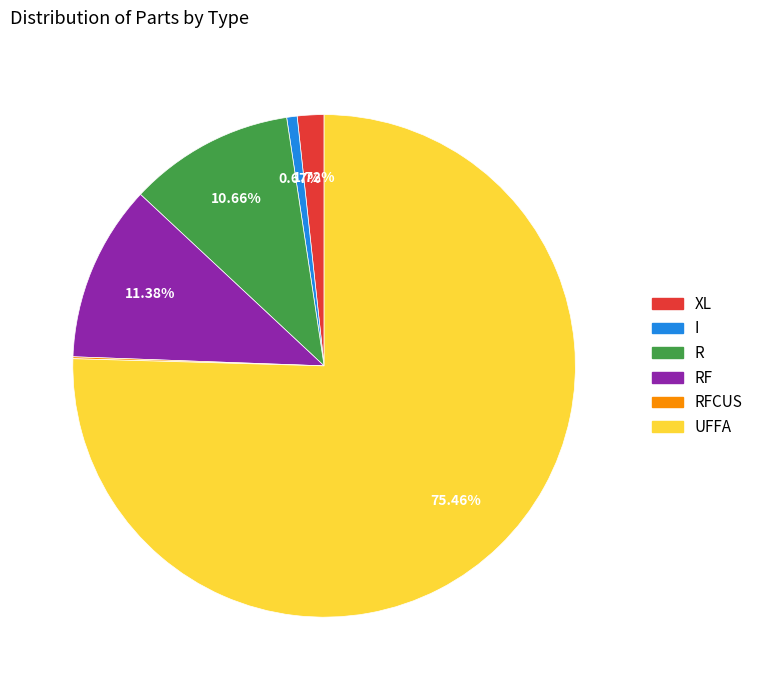

Do UFFA and R together represent more than half of the pie?

Yes